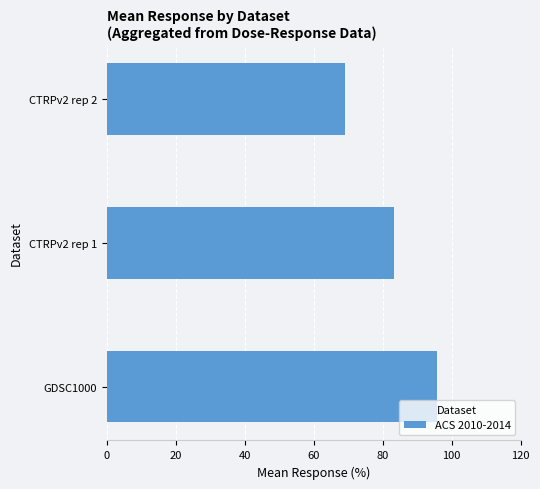

True or false: the data shows 21.7 at GDSC1000.

False